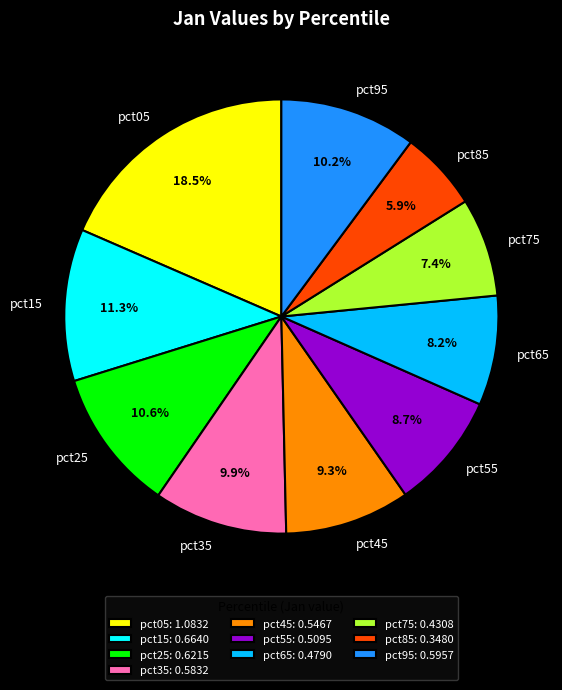

What percentage is NOT represented by pct05?

81.5%